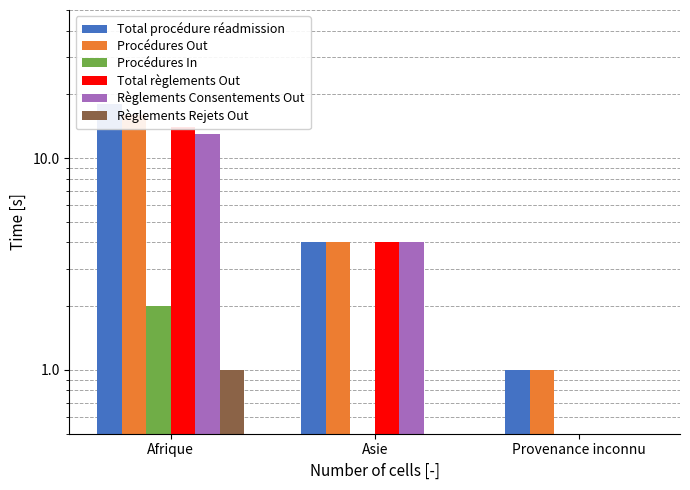

What is the average value of the Total règlements Out series?

6